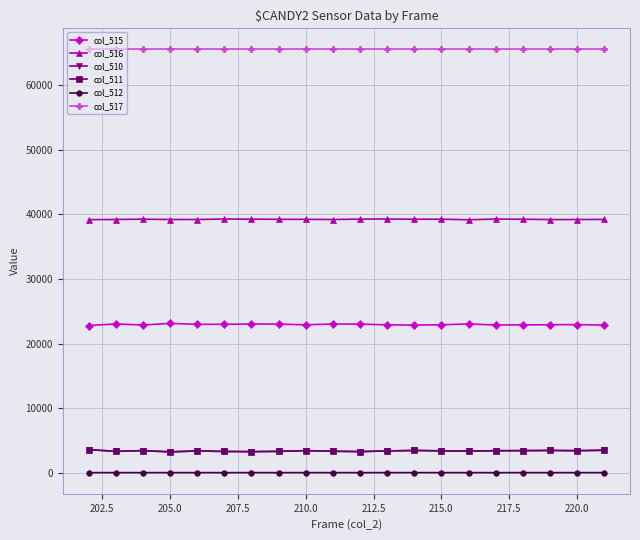

At how many categories does at least one series exceed 7005?

20